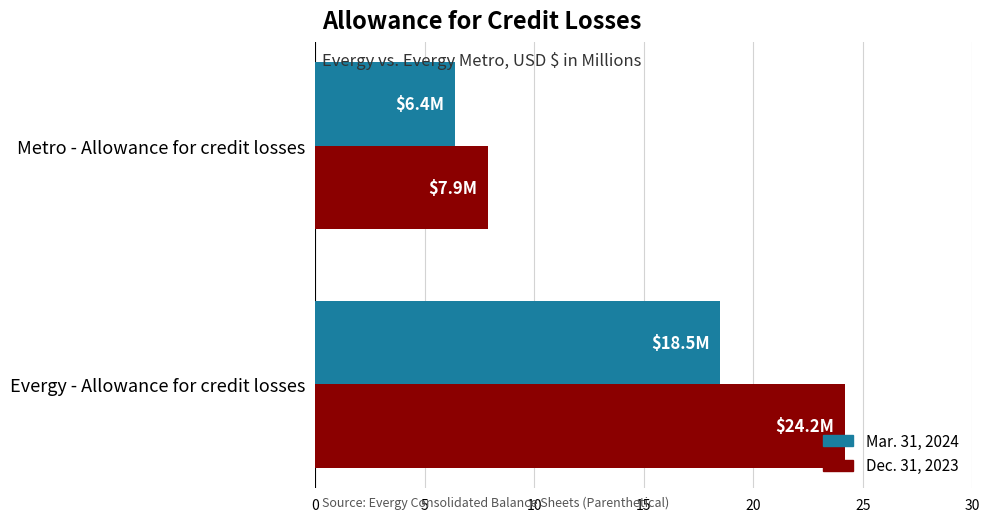

True or false: Mar. 31, 2024 has a value of 29.9 at Evergy - Allowance for credit losses.

False